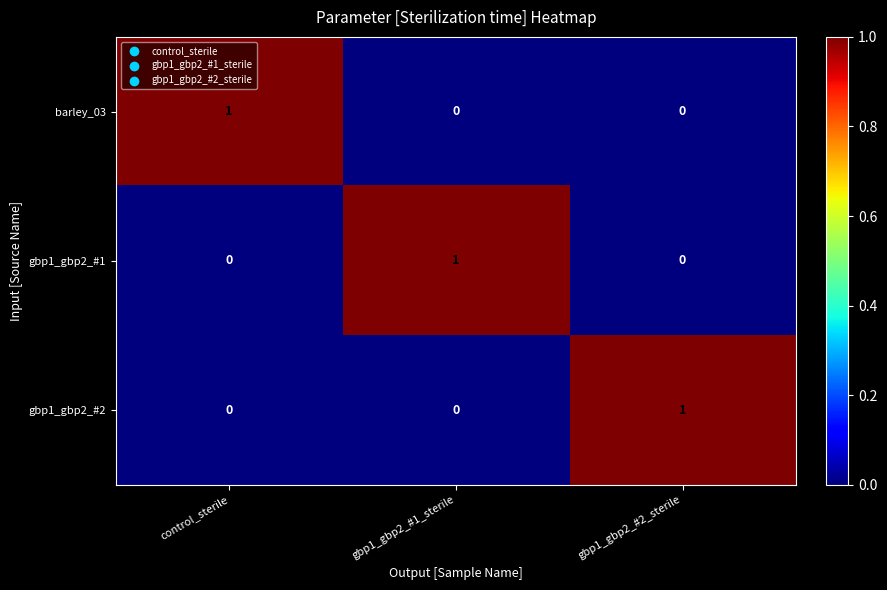

At which label does gbp1_gbp2_#2 reach its peak?

gbp1_gbp2_#2_sterile